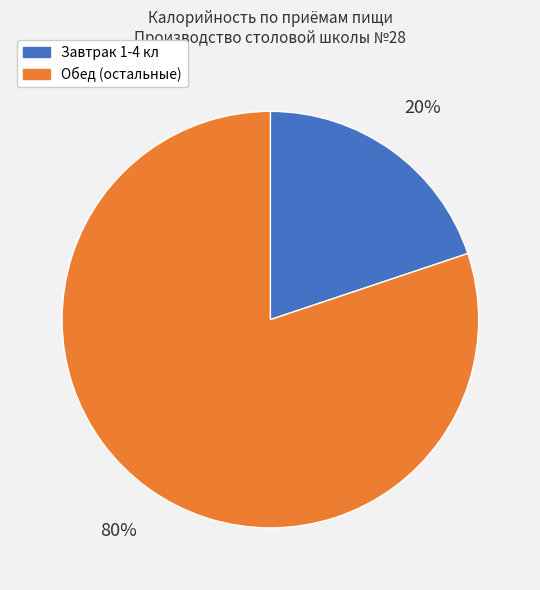

Which category has the smallest portion of the pie?

Завтрак 1-4 кл